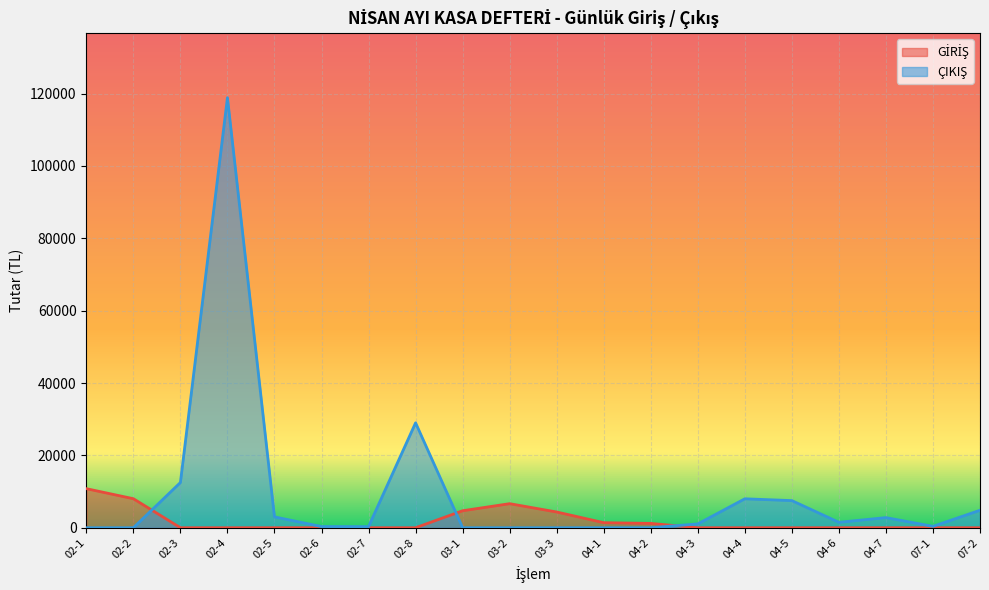

At 04-1, list the series in order from largest to smallest.

GİRİŞ, ÇIKIŞ